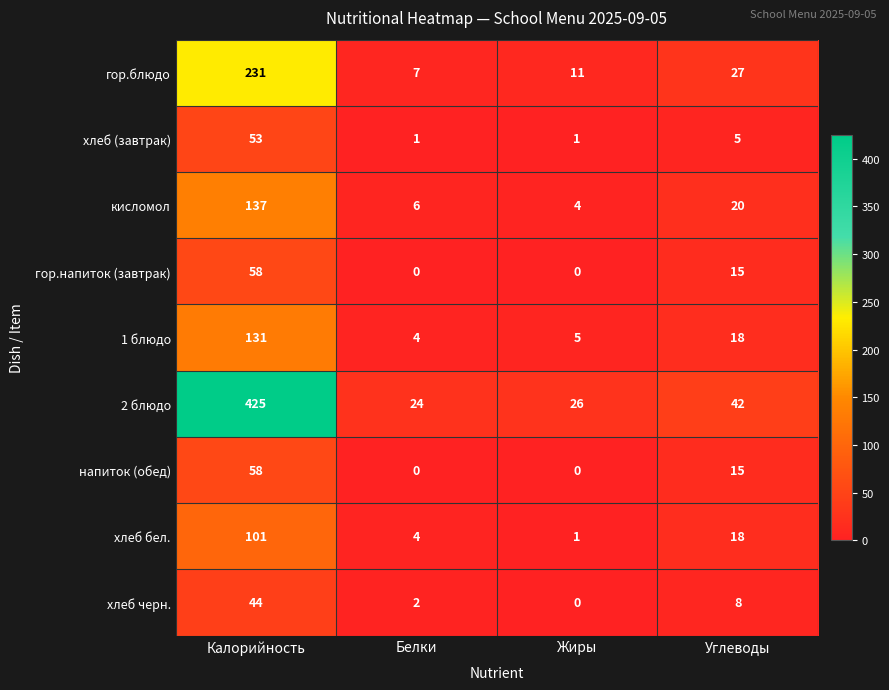

At which label is хлеб бел. closest to 51?

Углеводы